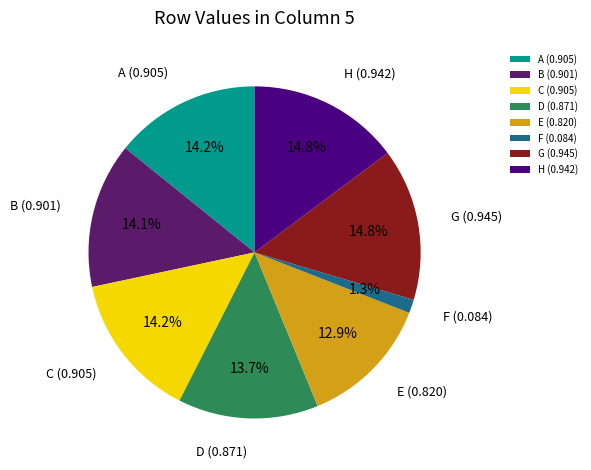

To the nearest percent, what is the average slice percentage?

12%